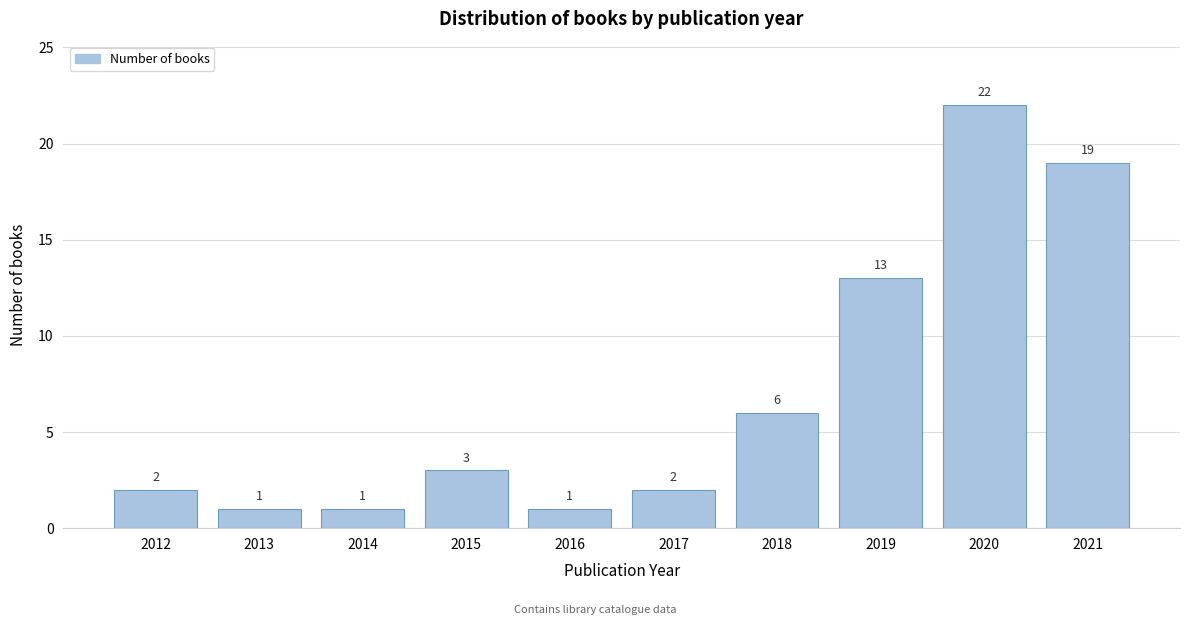

Reading left to right, extract all data points from this chart.

2	1	1	3	1	2	6	13	22	19